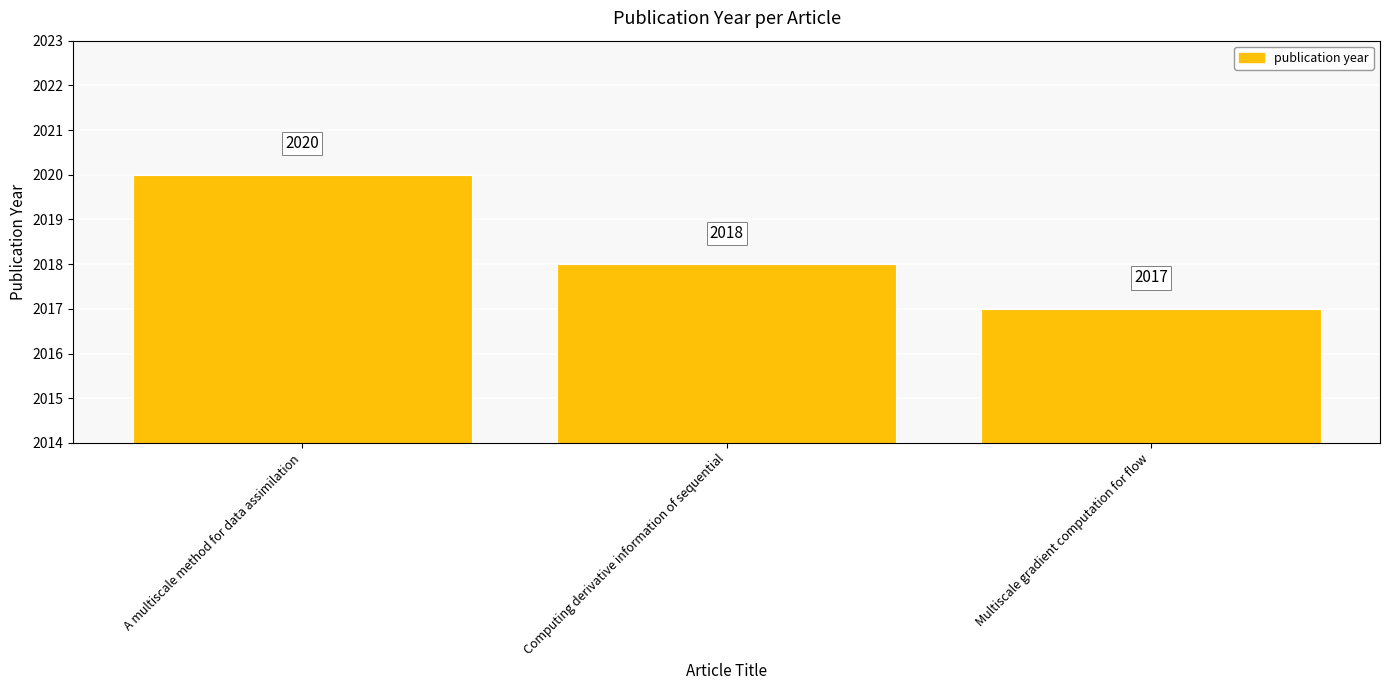

Rank the categories by value from lowest to highest.

Multiscale gradient computation for flow, Computing derivative information of sequential, A multiscale method for data assimilation